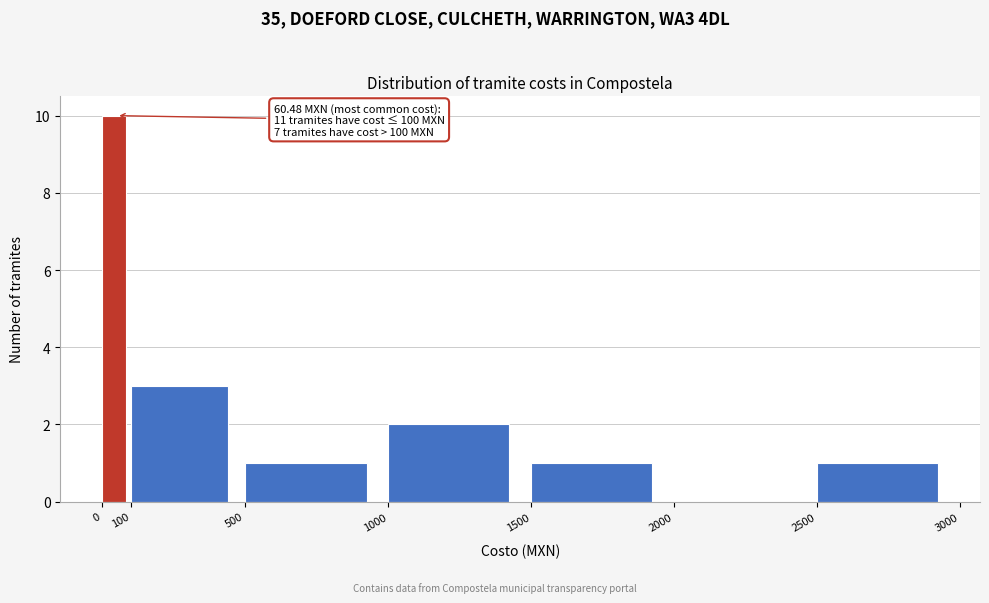

Which range on the x-axis has the tallest bar?

0 to 100